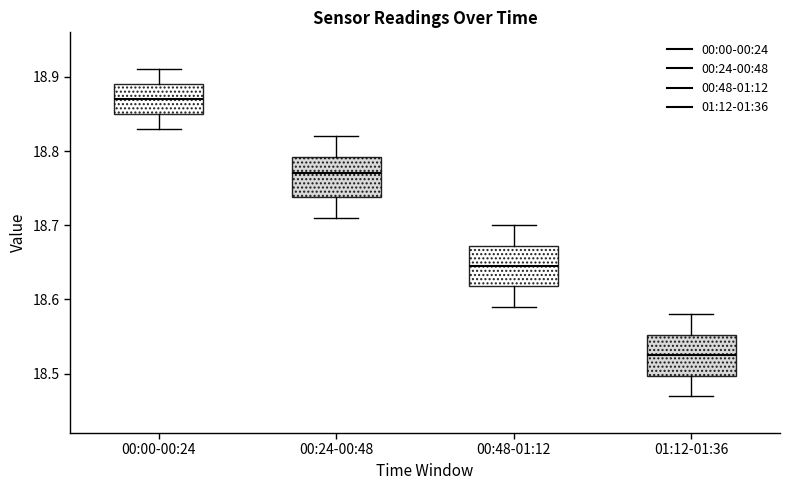

Reading left to right, read every box against the y-axis: the position of its median line, the range the box covers, and the ends of its whiskers. The values are not printed on the chart, so give them approximately, as read against the axis.

00:00-00:24: median 18.87, box 18.85 to 18.89, whiskers 18.83 to 18.91
00:24-00:48: median 18.77, box 18.74 to 18.79, whiskers 18.71 to 18.82
00:48-01:12: median 18.65, box 18.62 to 18.67, whiskers 18.59 to 18.70
01:12-01:36: median 18.53, box 18.50 to 18.55, whiskers 18.47 to 18.58